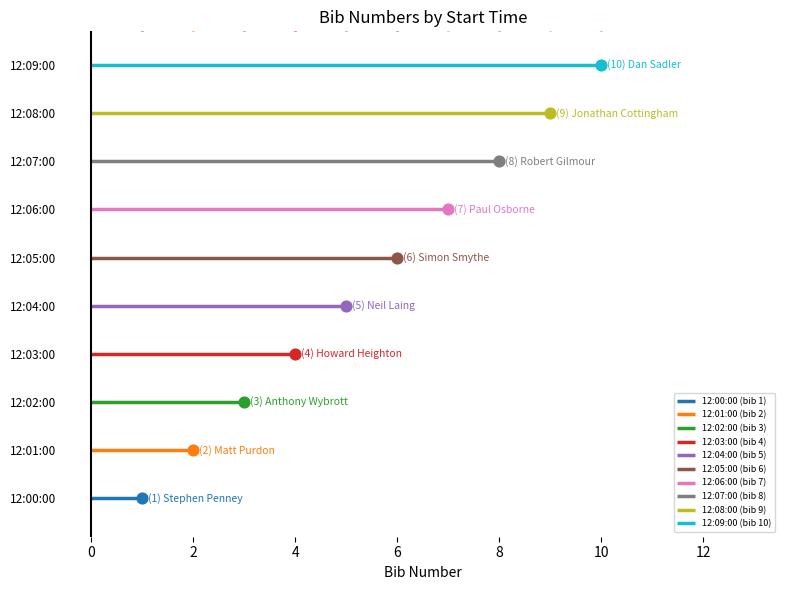

What is the change in value from 12:00:00 to 12:04:00?

+4